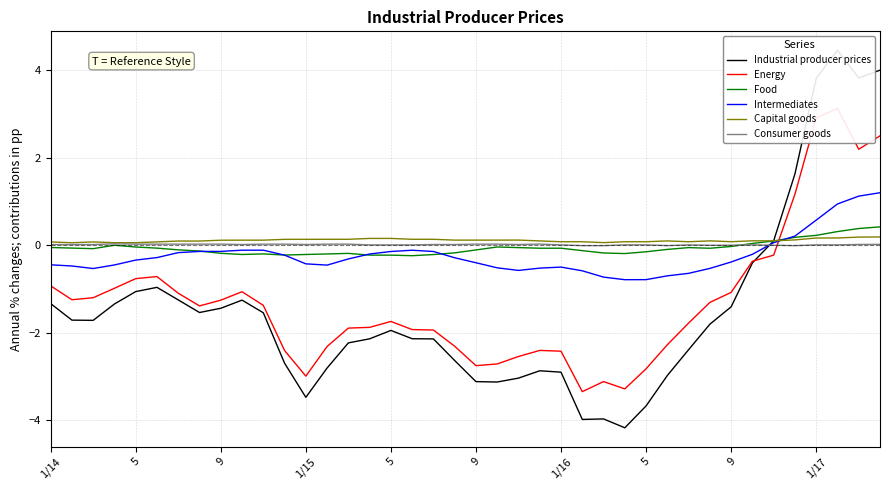

How many lines are shown in the chart?

6